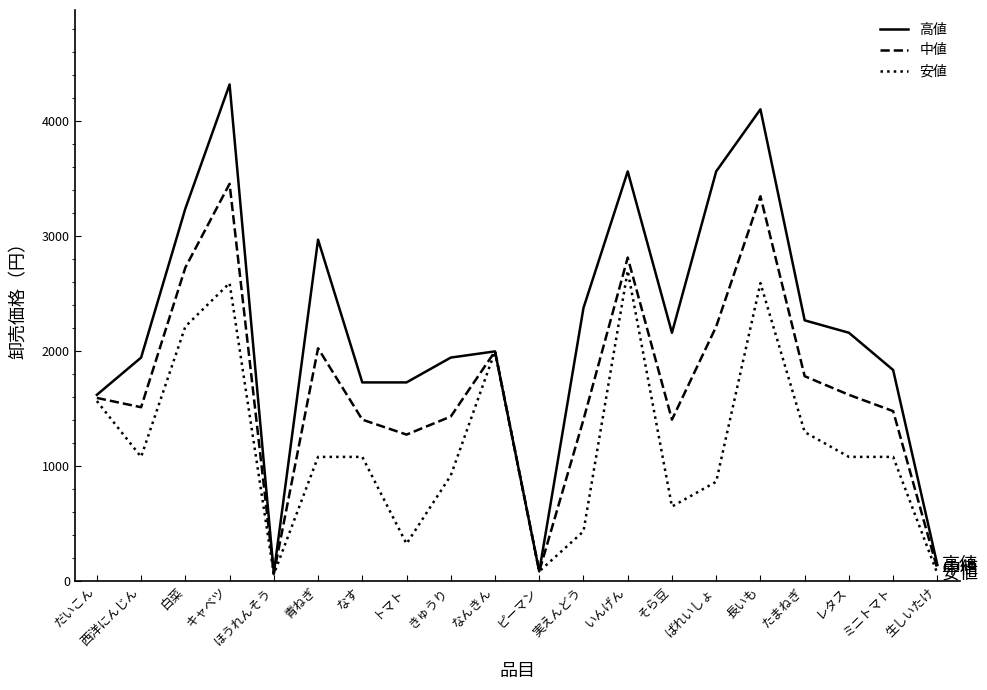

Which series has the widest spread of values?

高値